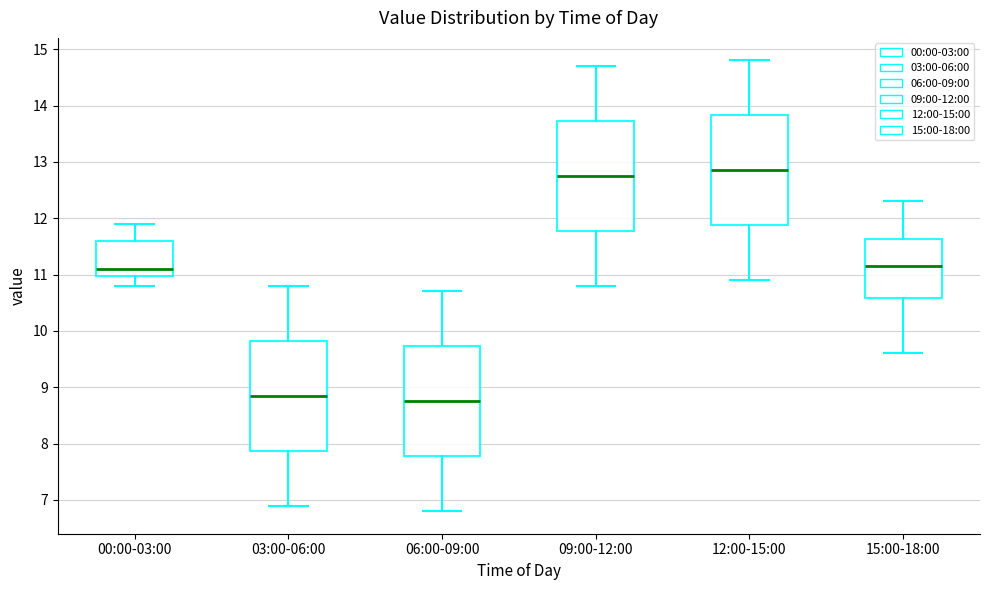

Which box's median line is the highest?

12:00-15:00